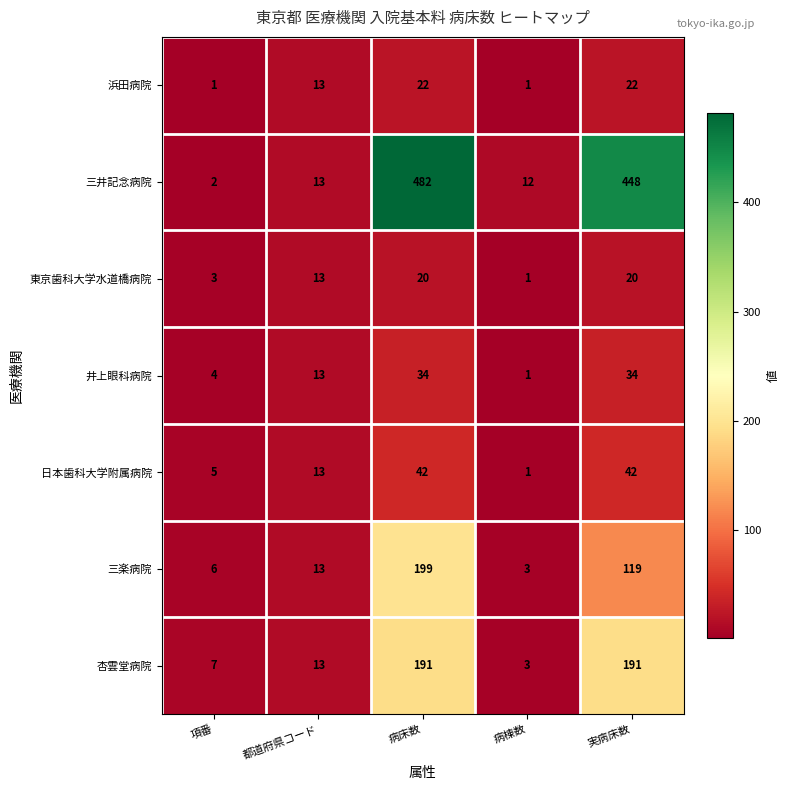

List the series in order of their peak value, lowest first.

東京歯科大学水道橋病院, 浜田病院, 井上眼科病院, 日本歯科大学附属病院, 杏雲堂病院, 三楽病院, 三井記念病院